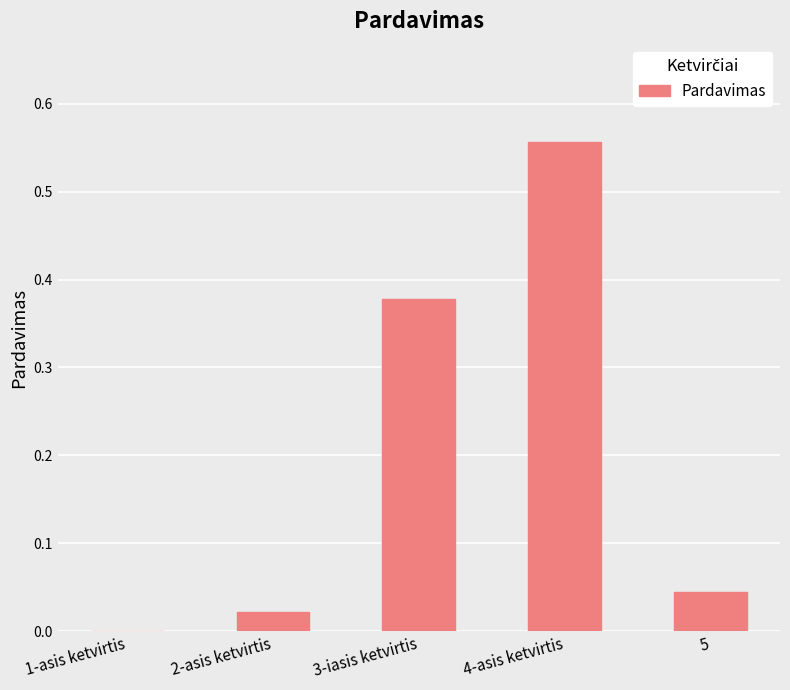

Which has a higher value, 4-asis ketvirtis or 5?

4-asis ketvirtis